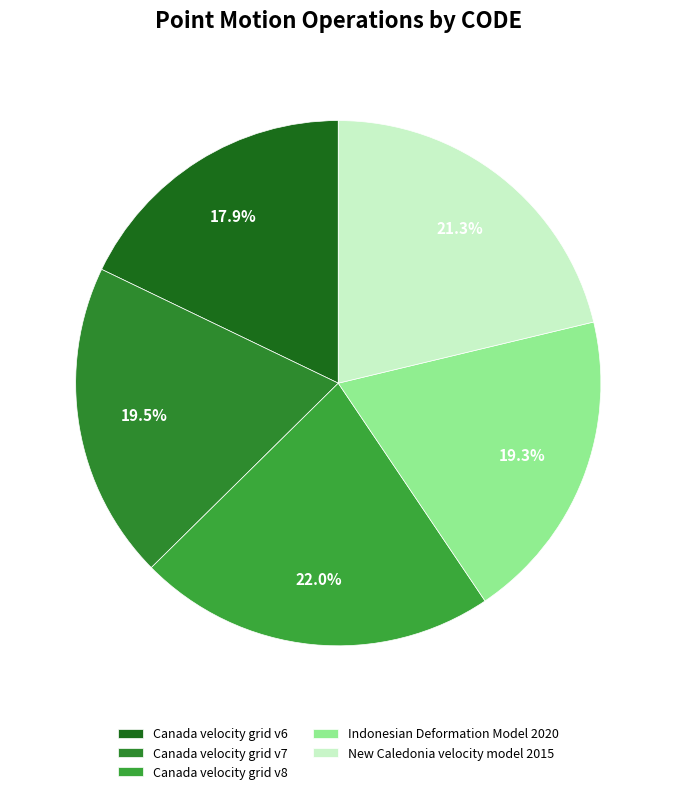

Which slice is the largest?

Canada velocity grid v8